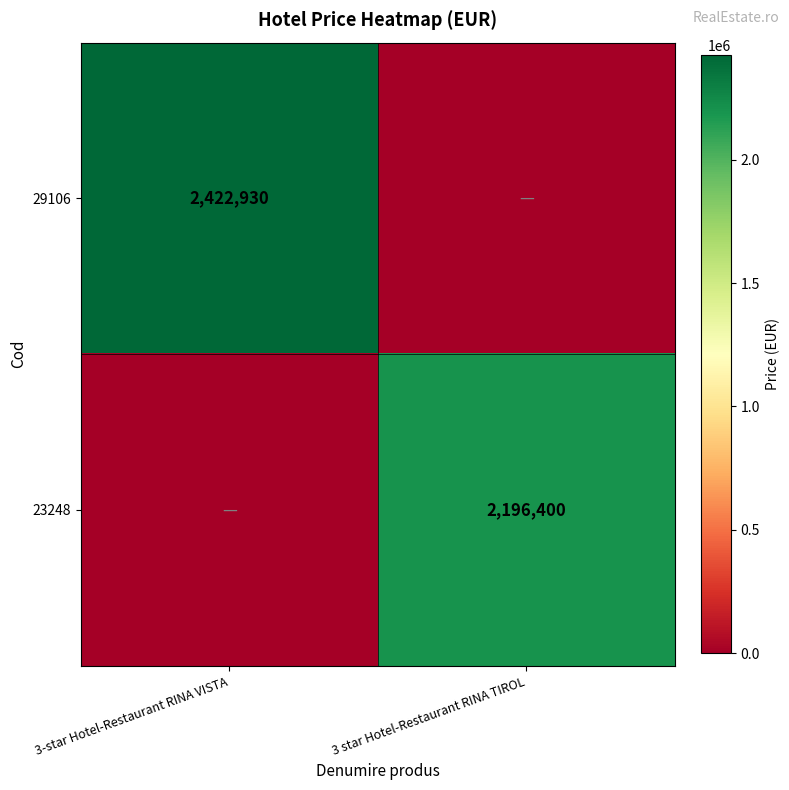

The value of 29106 at 3-star Hotel-Restaurant RINA VISTA is 2422930. True or false?

True